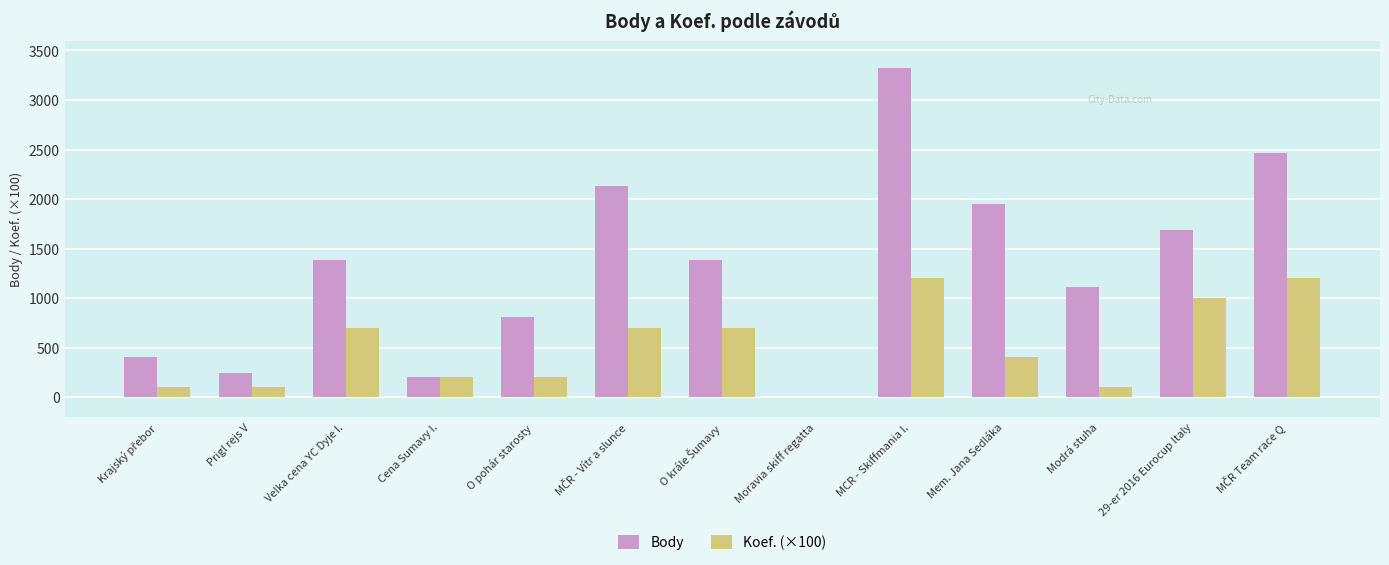

What is the sum of all Body values?

17103